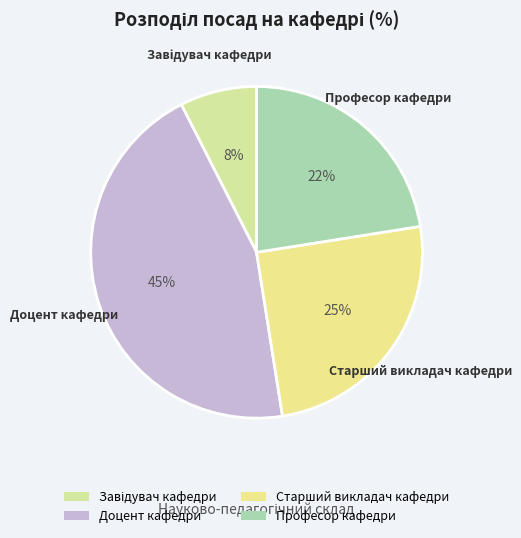

How many slices are in this pie chart?

4